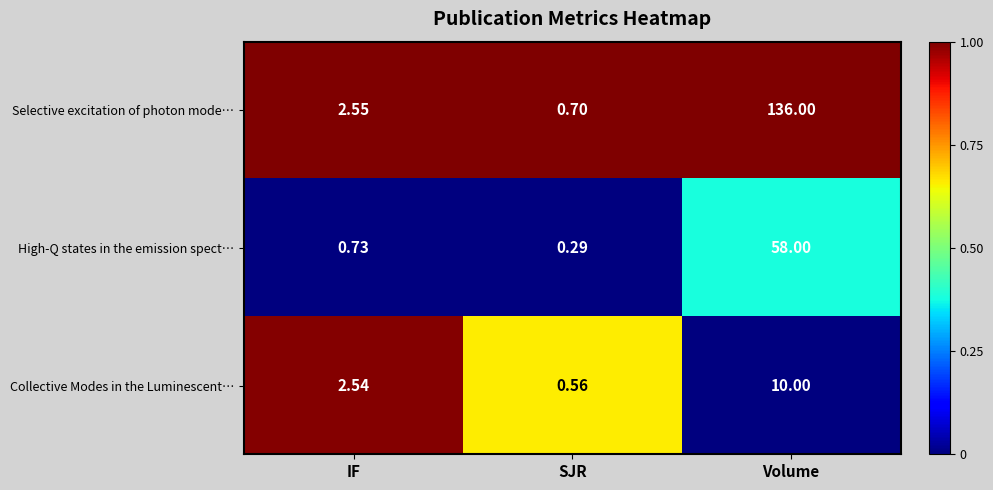

At which label is Collective Modes in the Luminescent… closest to 5?

IF